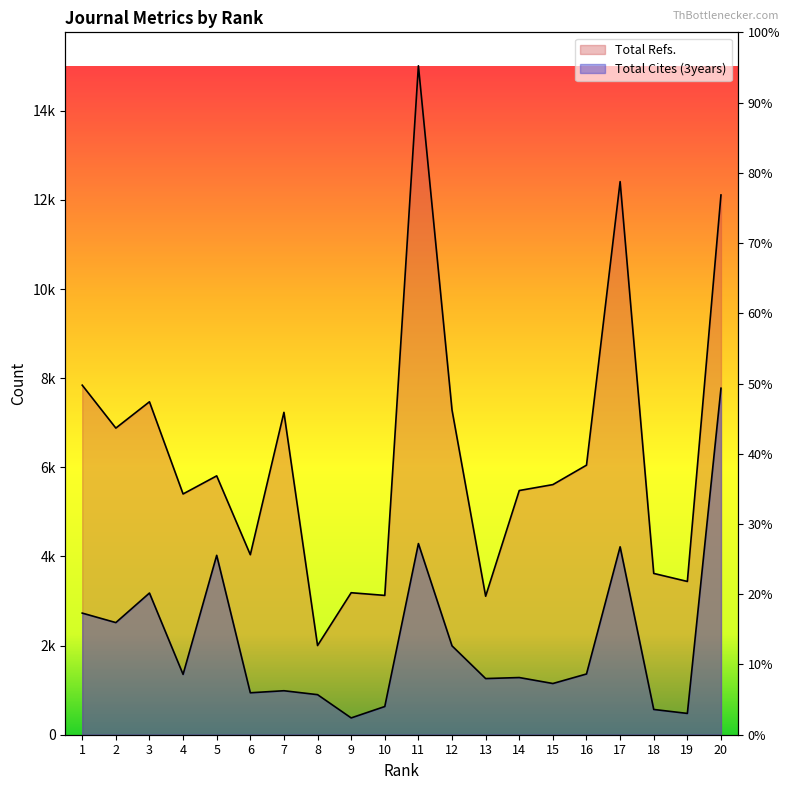

What is the minimum value shown in the chart?

377